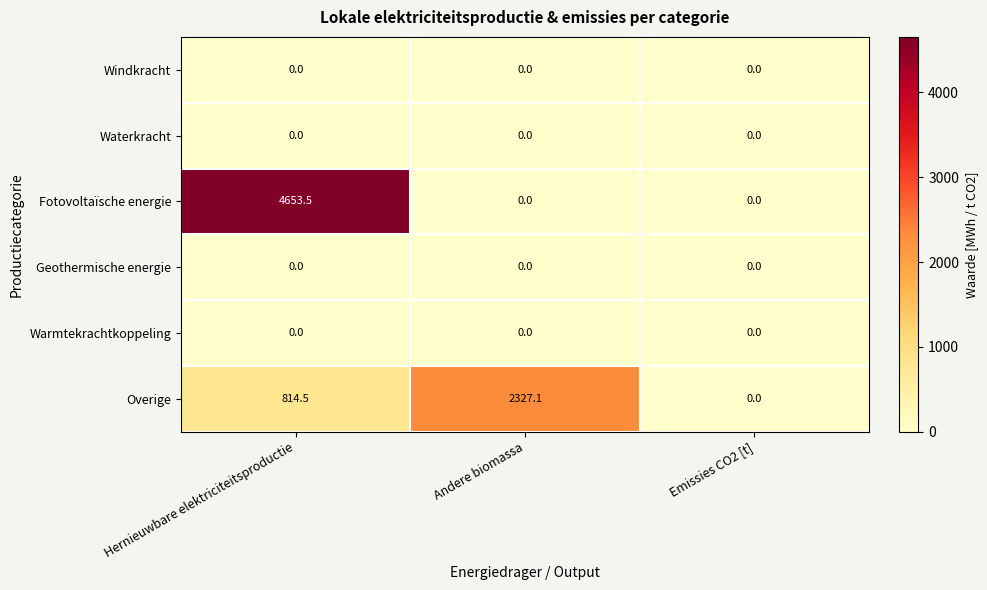

Reading right to left, list all the values displayed in this chart.

Windkracht: Emissies CO2 [t]=0.0	Andere biomassa=0.0	Hernieuwbare elektriciteitsproductie=0.0
Waterkracht: Emissies CO2 [t]=0.0	Andere biomassa=0.0	Hernieuwbare elektriciteitsproductie=0.0
Fotovoltaïsche energie: Emissies CO2 [t]=0.0	Andere biomassa=0.0	Hernieuwbare elektriciteitsproductie=4653.5
Geothermische energie: Emissies CO2 [t]=0.0	Andere biomassa=0.0	Hernieuwbare elektriciteitsproductie=0.0
Warmtekrachtkoppeling: Emissies CO2 [t]=0.0	Andere biomassa=0.0	Hernieuwbare elektriciteitsproductie=0.0
Overige: Emissies CO2 [t]=0.0	Andere biomassa=2327.1	Hernieuwbare elektriciteitsproductie=814.5